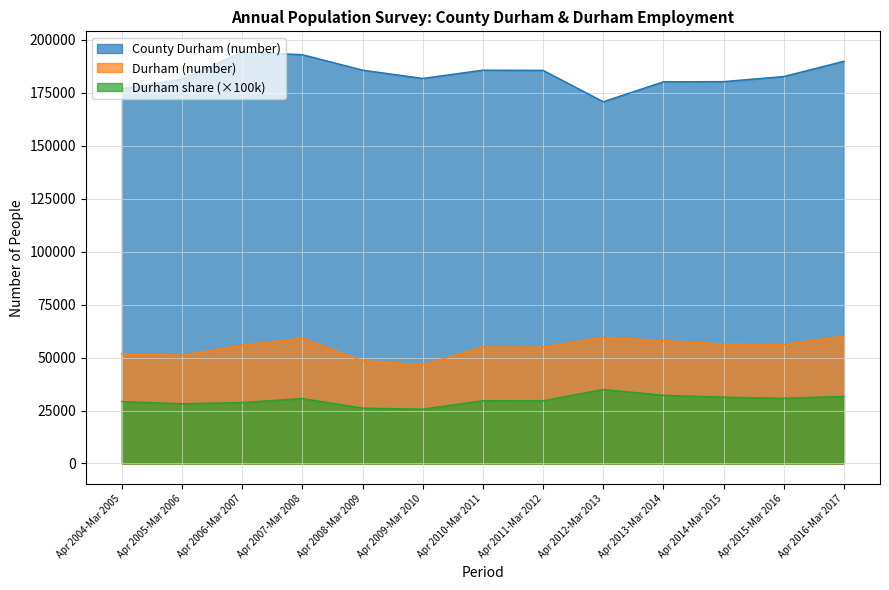

Reading left to right, transcribe all the data shown in this chart.

County Durham (number): 176900.0	181300.0	194200.0	192900.0	185600.0	181700.0	185600.0	185500.0	170700.0	180100.0	180200.0	182600.0	189800.0
Durham (number): 51700.0	51100.0	55900.0	59100.0	48500.0	46600.0	55000.0	54900.0	59600.0	58000.0	56400.0	56200.0	60100.0
Durham share: 29225.6	28185.3	28784.8	30637.6	26131.5	25646.7	29633.6	29595.7	34915.1	32204.3	31298.6	30777.7	31664.9